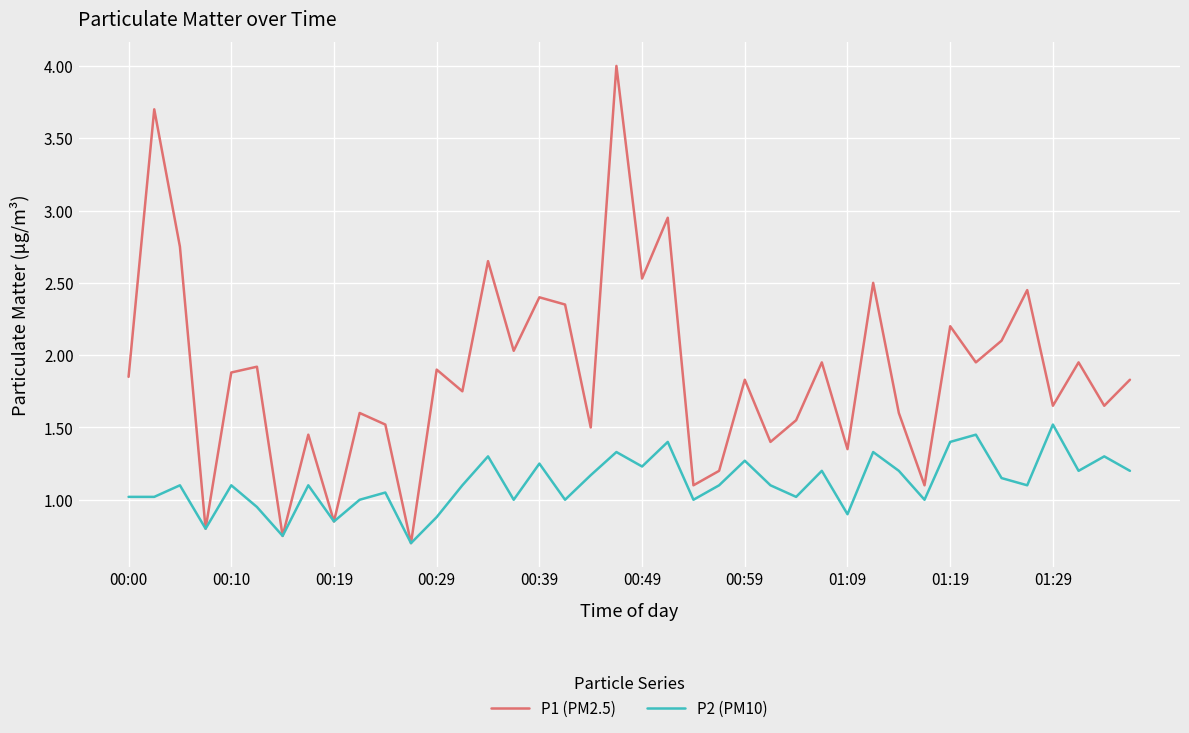

List the series in order of their peak value, lowest first.

P2 (PM10), P1 (PM2.5)